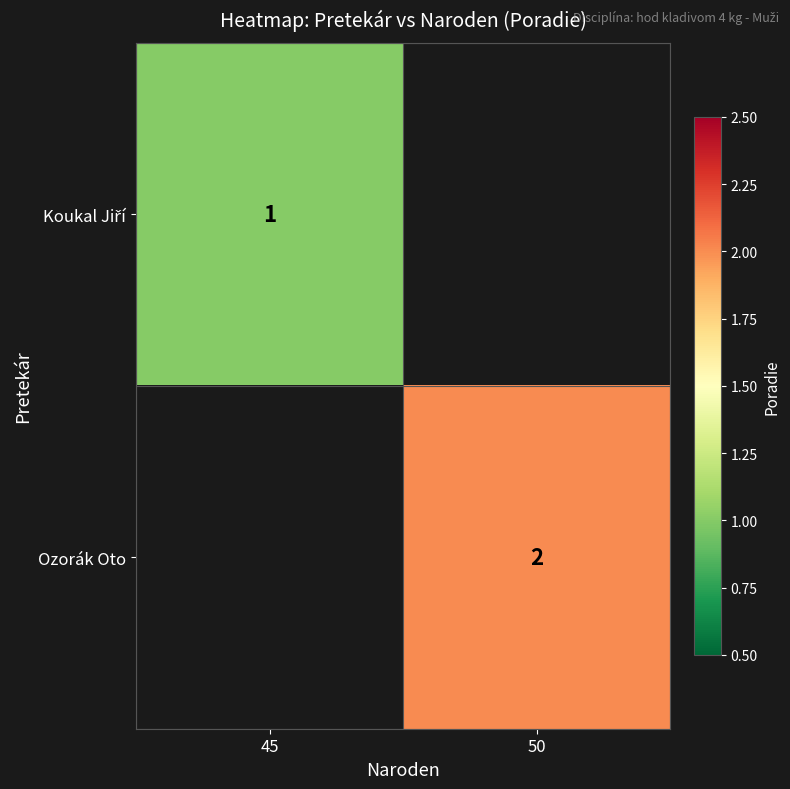

The Ozorák Oto series shows 0 at 50. True or false?

False